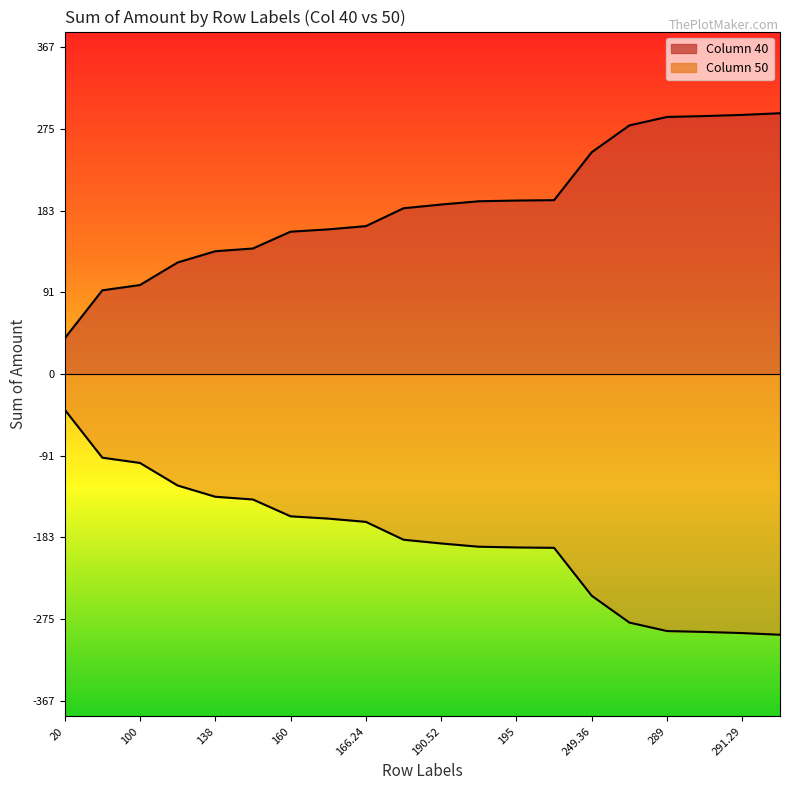

Which series changed the most between 194.19 and 293.16?

Column 40